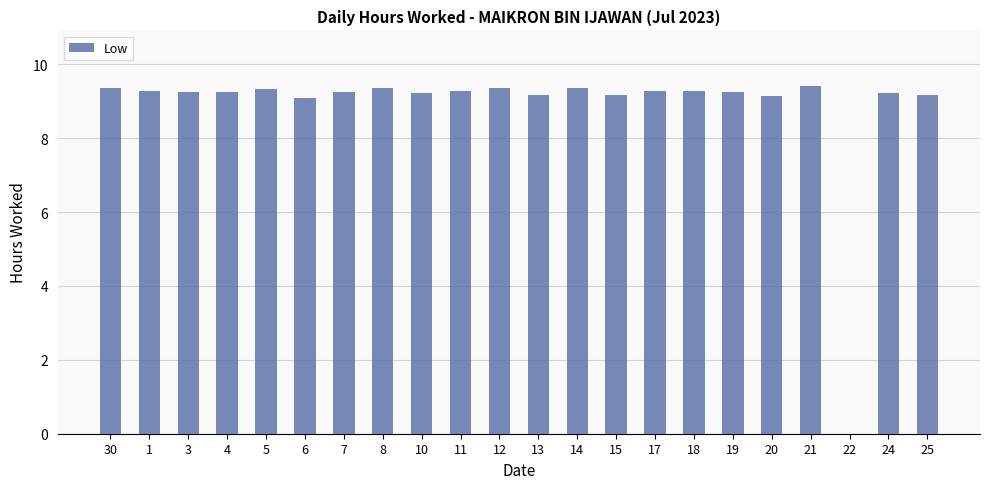

Where is the data nearest to the value 4?

22